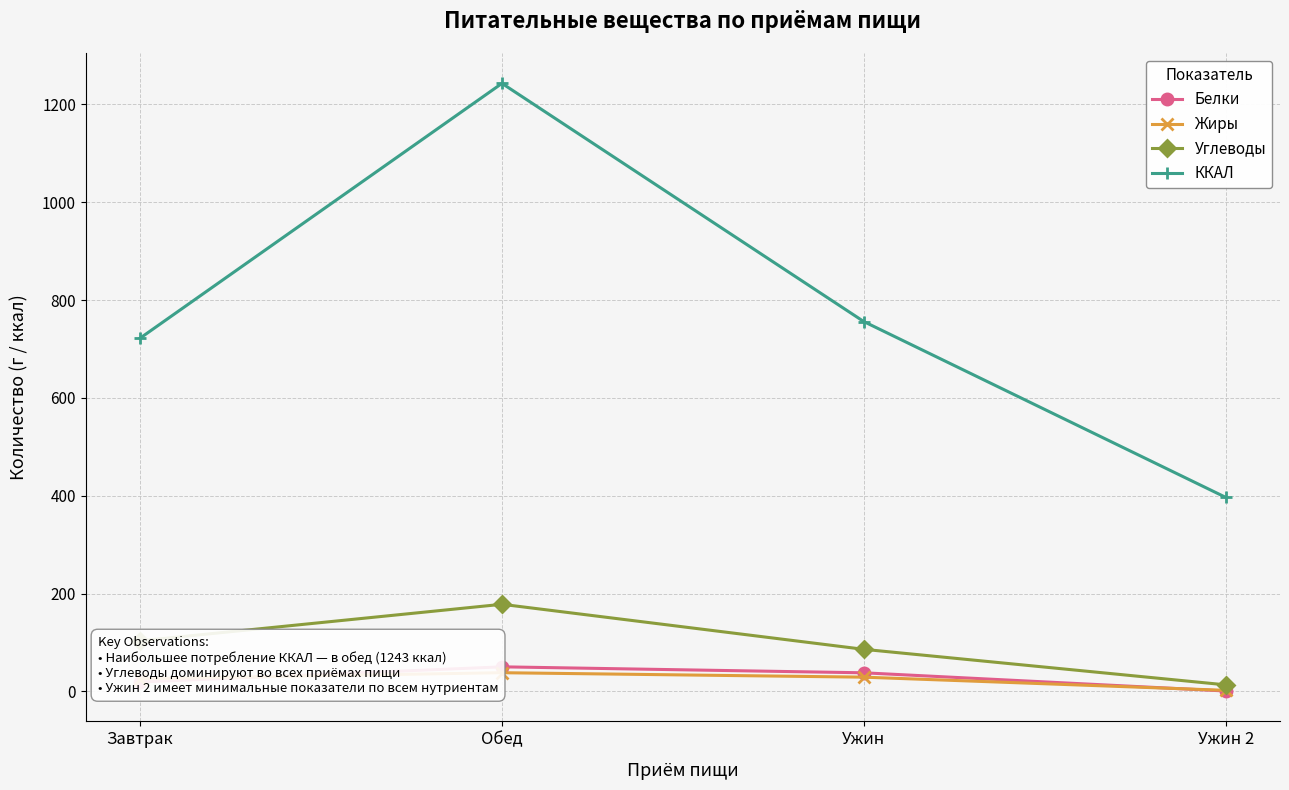

Between Завтрак and Ужин 2, which series saw the biggest shift?

ККАЛ